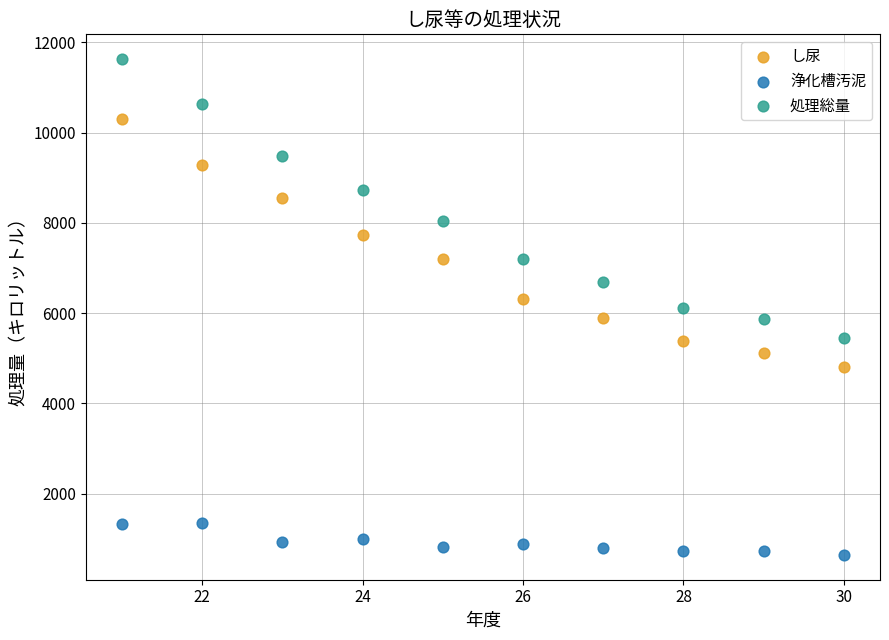

Which series contains the highest Y value?

処理総量